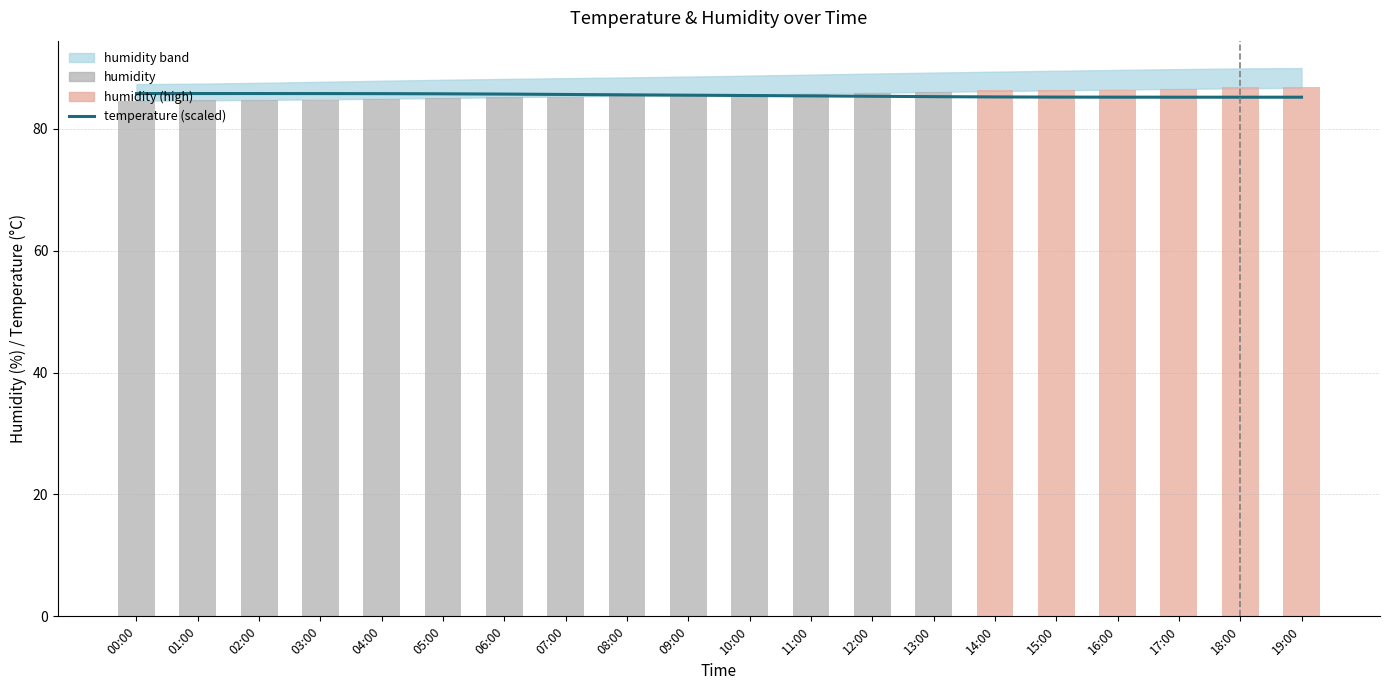

Which series has the largest total across all categories?

humidity